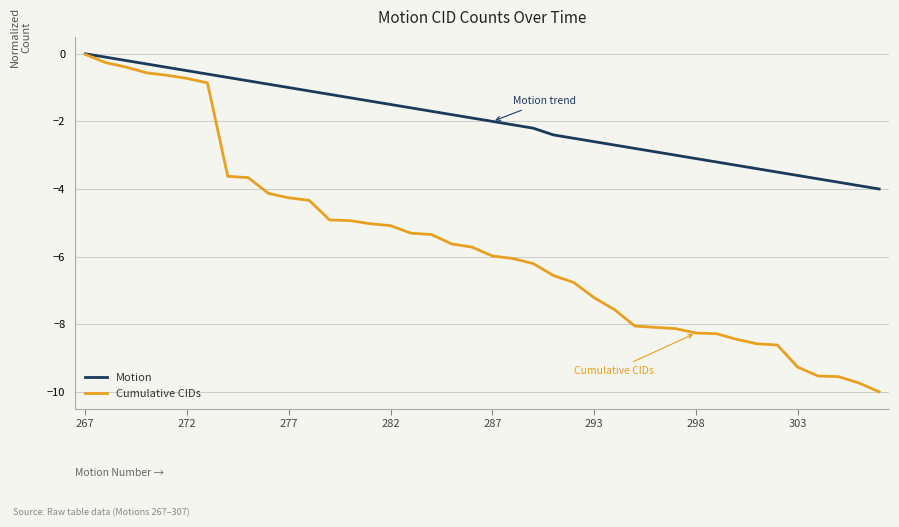

What is the lowest value of the Motion series?

-4.0